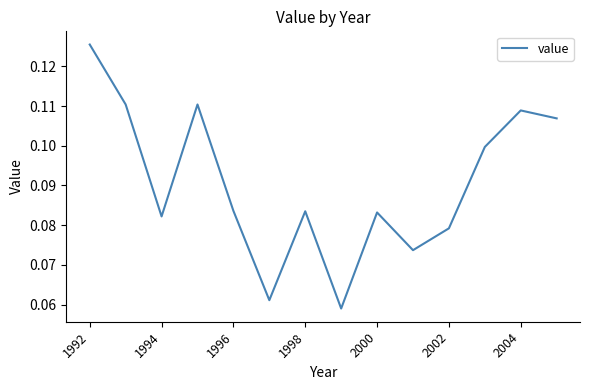

Which category has the highest value across all series?

1992